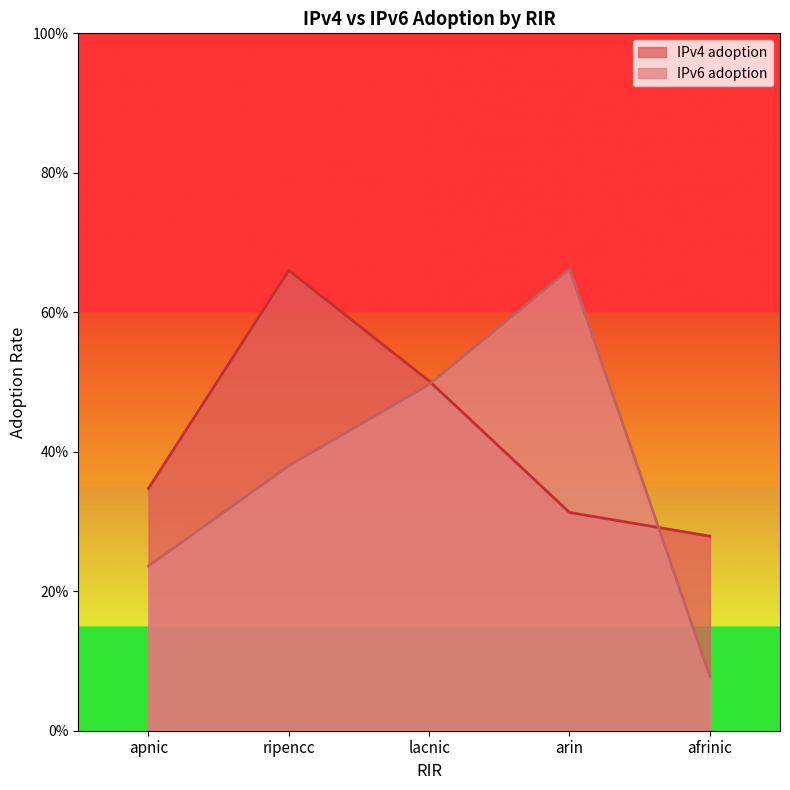

Count the IPv6 adoption values in the range 0 to 1.

5